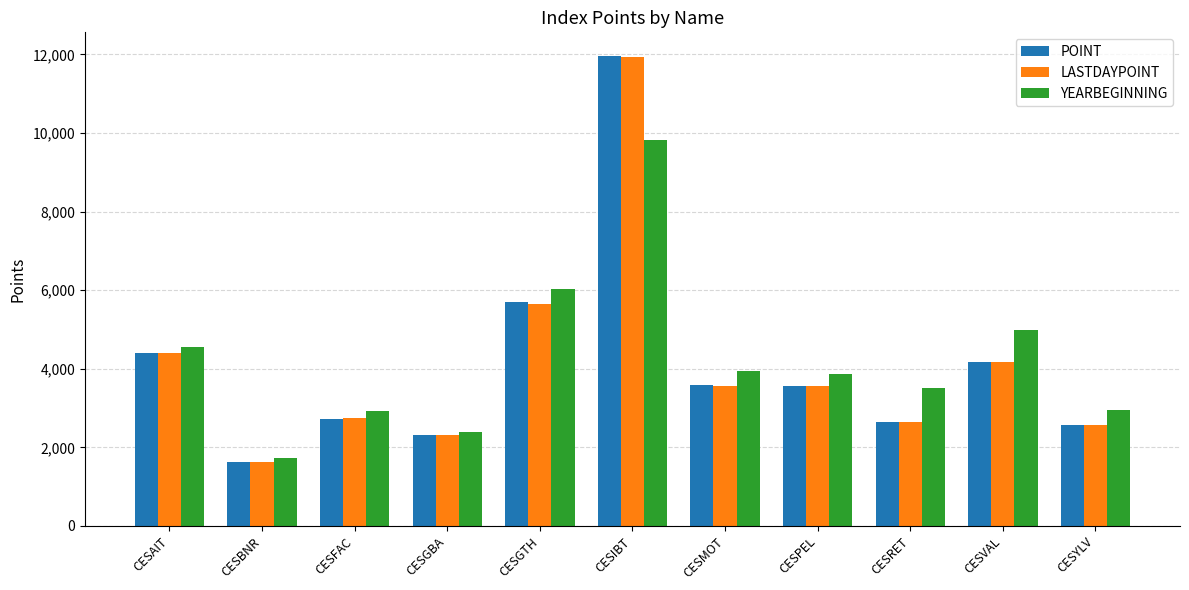

Are the bars horizontal?

No